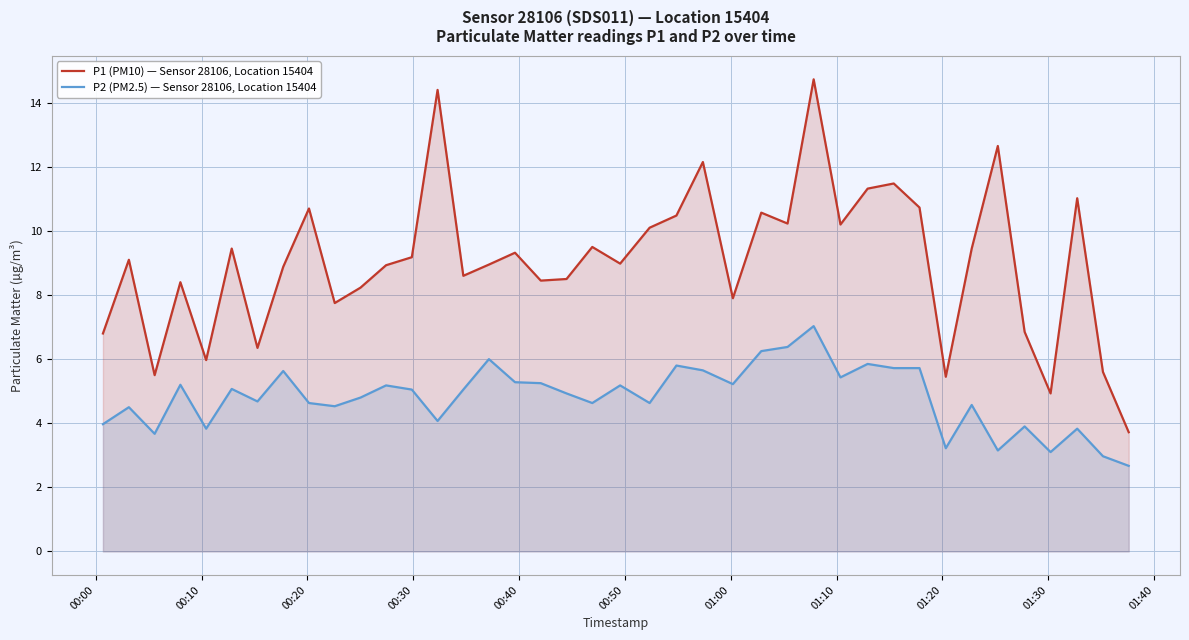

True or false: P2 (PM2.5) — Sensor 28106, Location 15404 has more than 0 points higher than both neighbors.

True